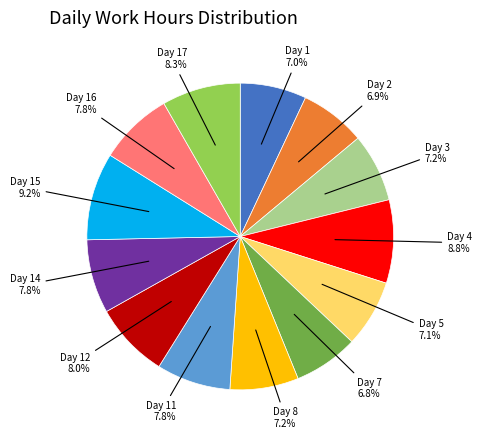

Is there a majority slice in this chart?

No